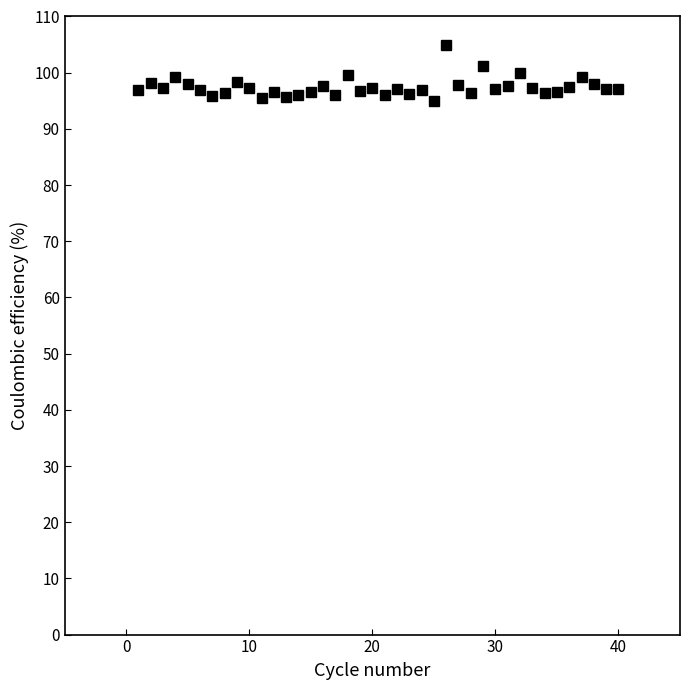

What is the value of the 12th point from the left?

96.6